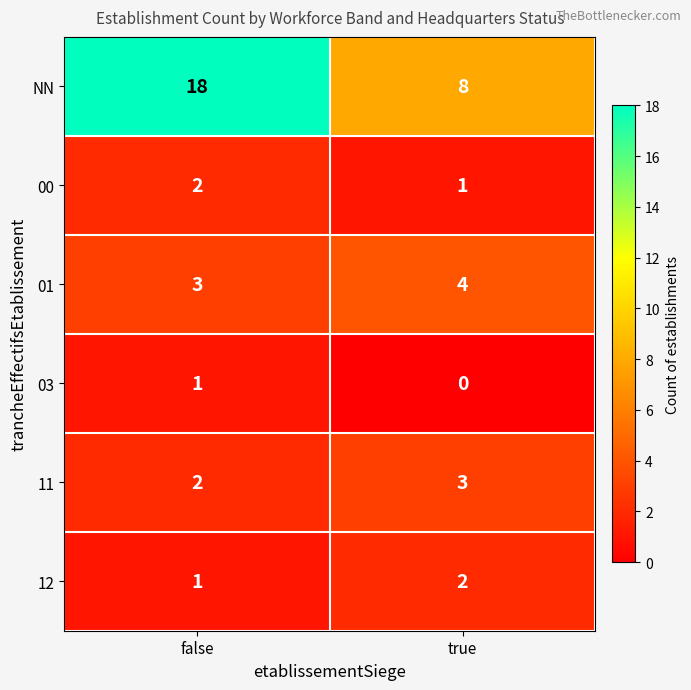

At which label is 00 closest to 1?

true